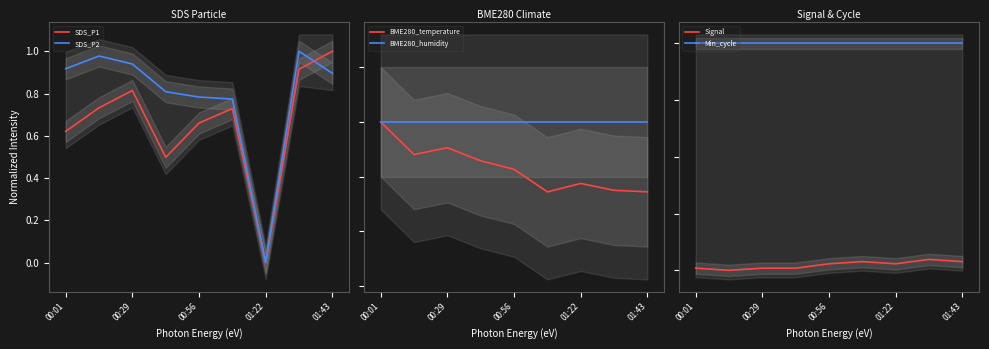

How many lines are shown in the chart?

6